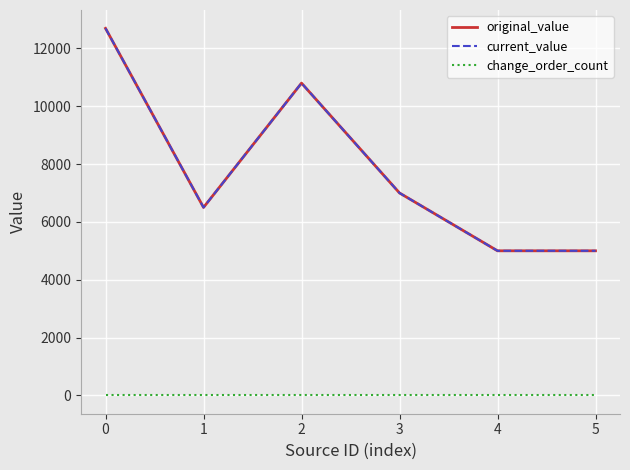

The current_value series shows 11752 at 3. True or false?

False